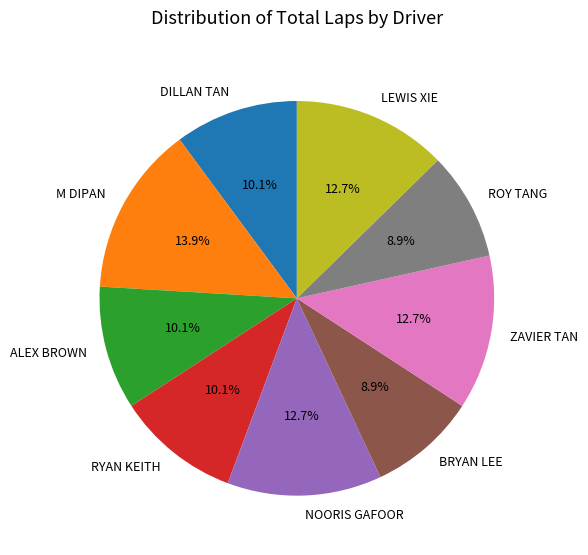

What portion of the pie excludes BRYAN LEE?

91.1%